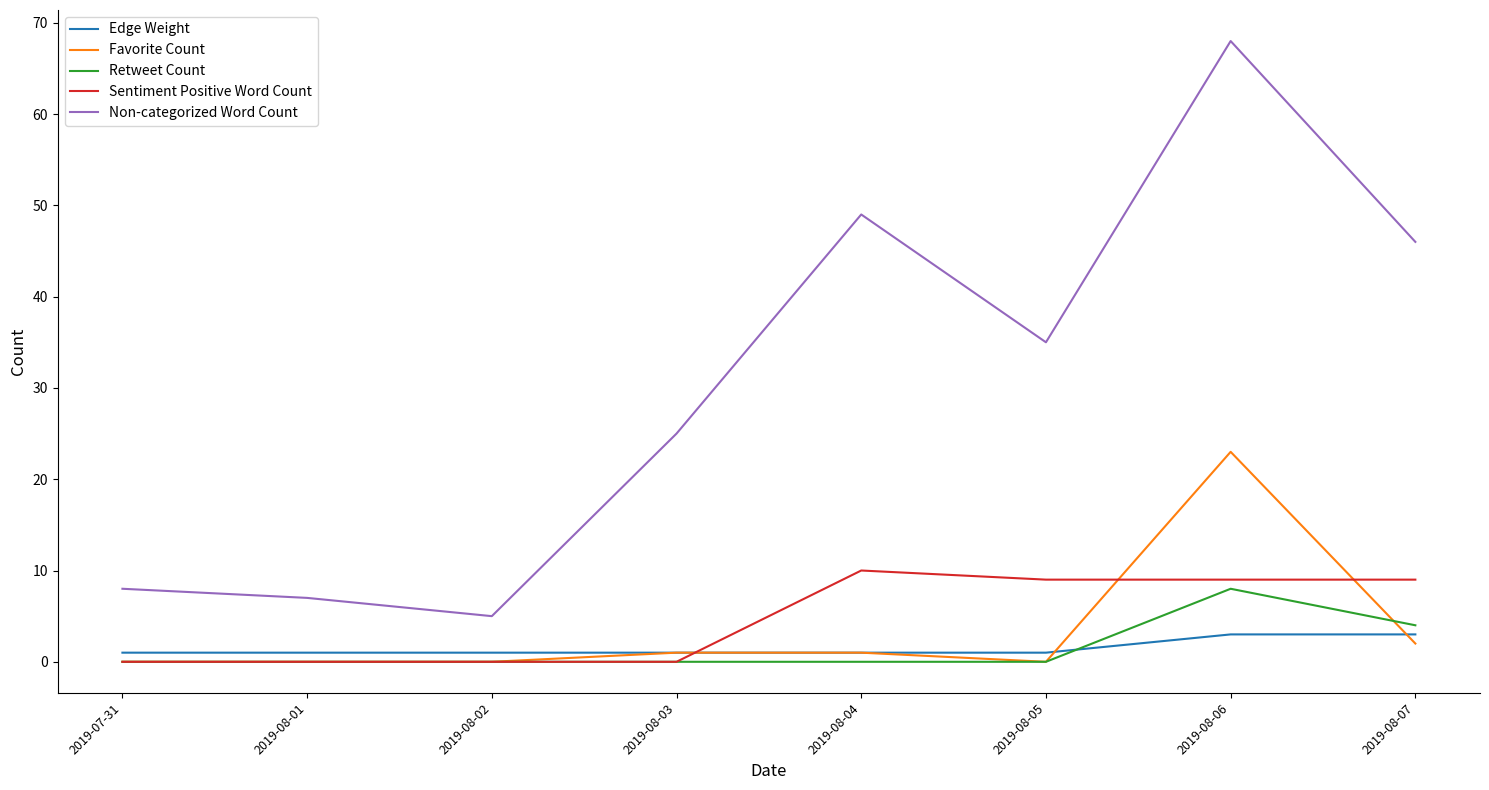

Does the chart have visible grid lines?

No